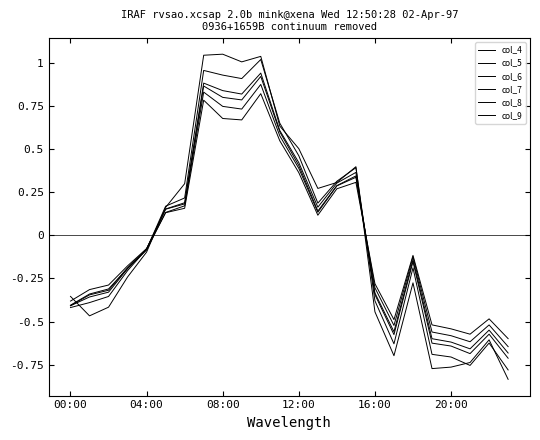

At which category is the sum across all series the highest?

10